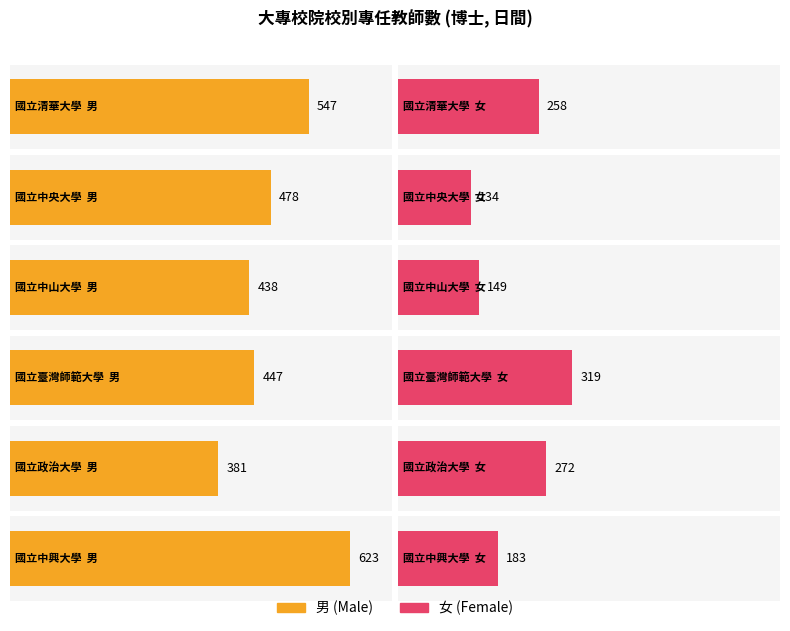

How many groups of bars are there?

6